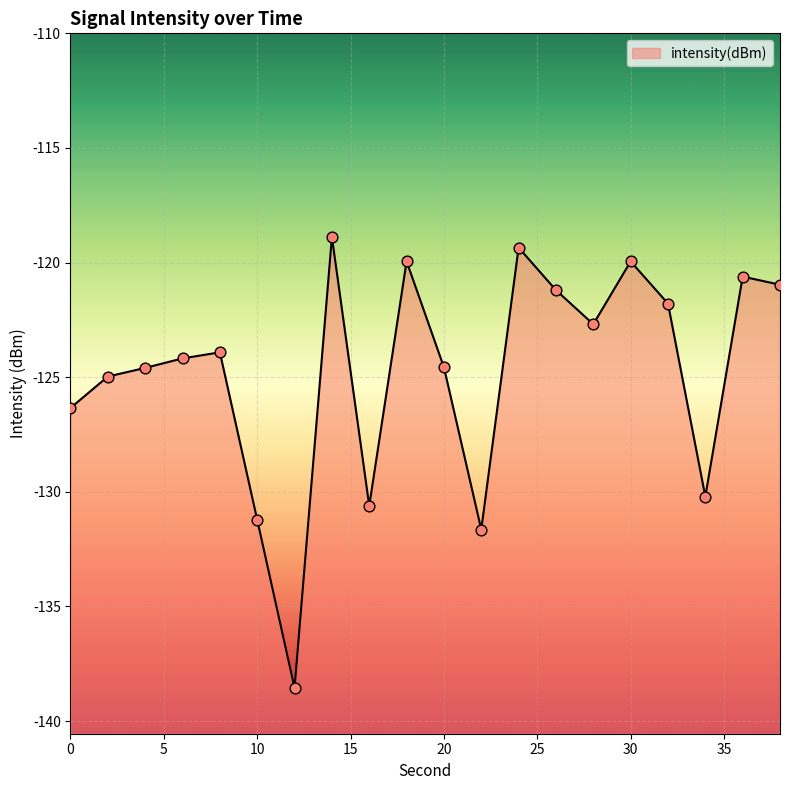

What is the change in value from 32 to 34?

-8.4